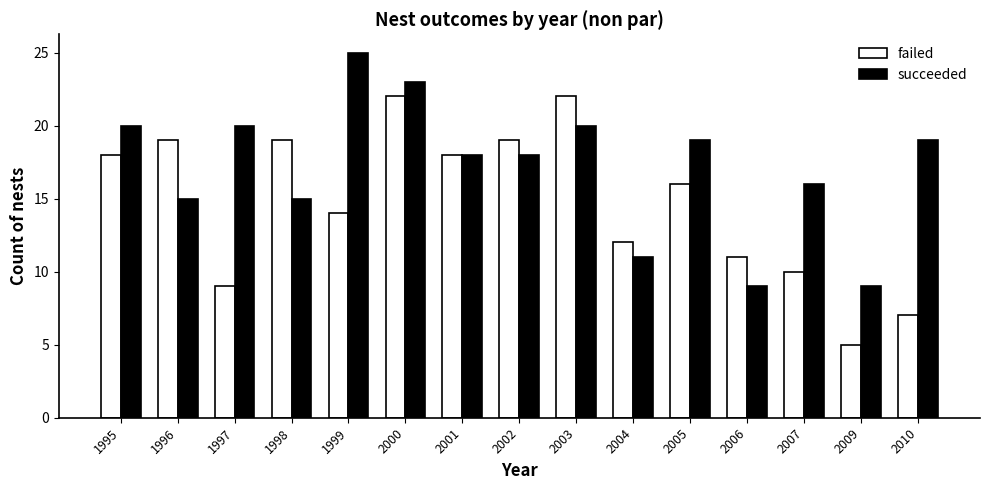

What is the highest value of the succeeded series?

25